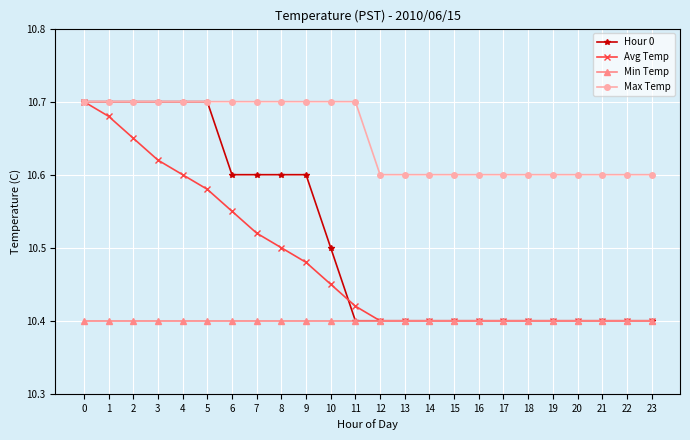

What is the difference between the highest and lowest values at 9?

0.3